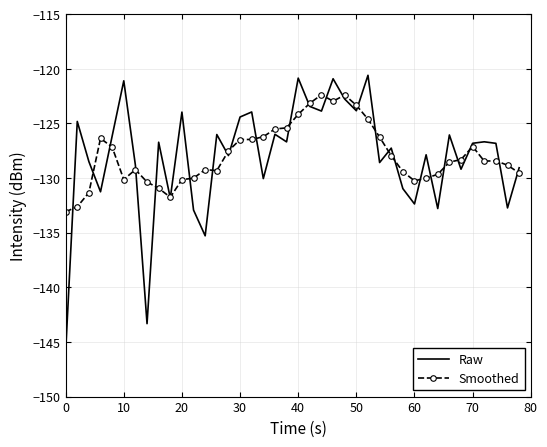

What is the maximum value for Raw?

-120.6